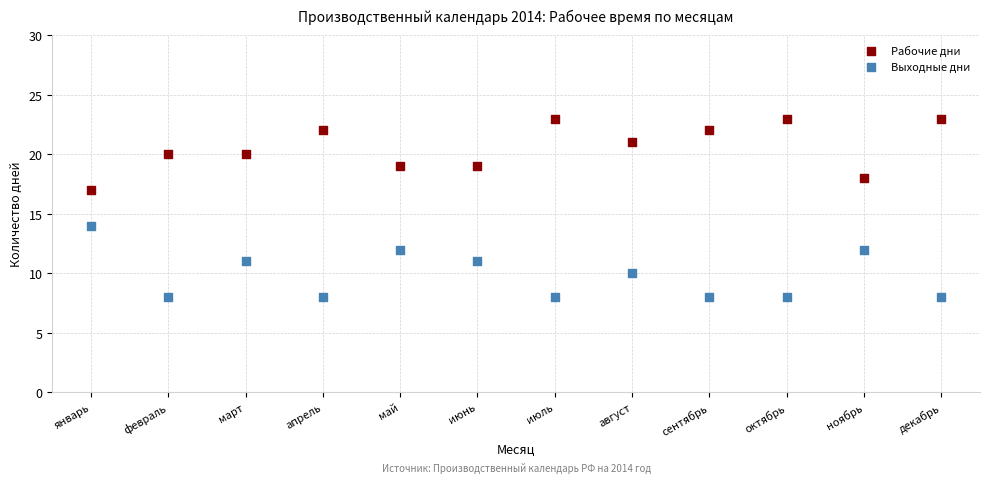

What are all the series names shown in the legend?

Рабочие дни, Выходные дни